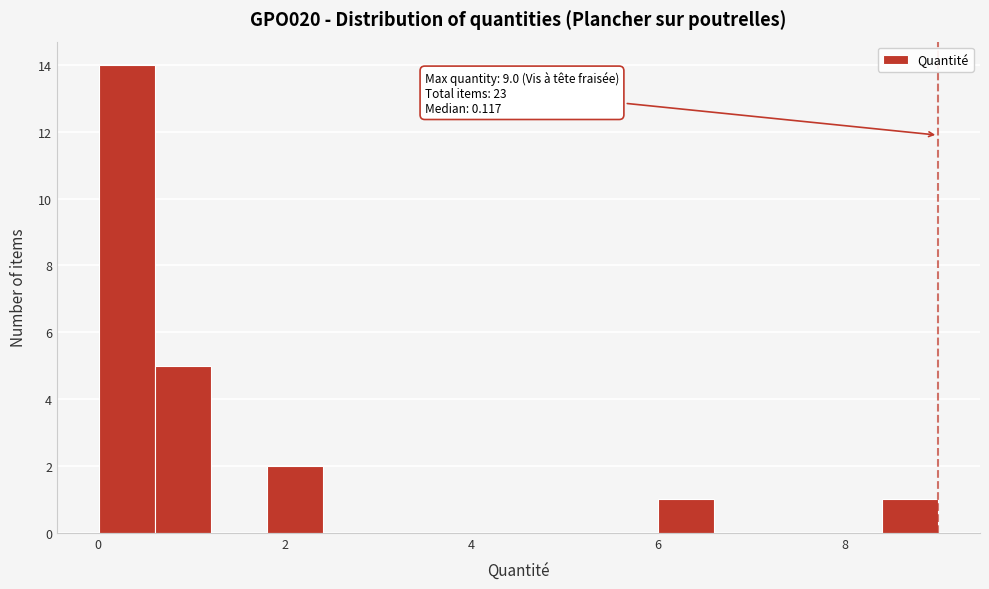

Read against the x-axis, roughly where is the centre of the tallest bar?

0.4